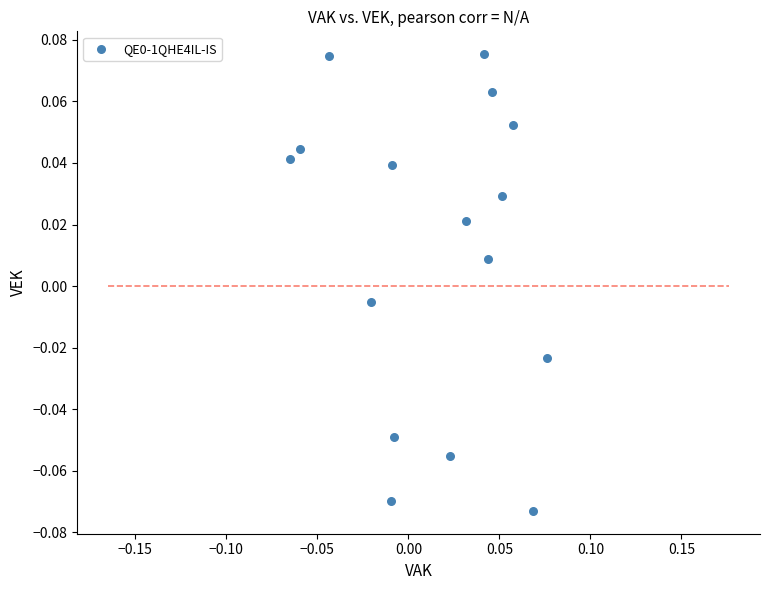

Count the number of points in this scatter plot.

16